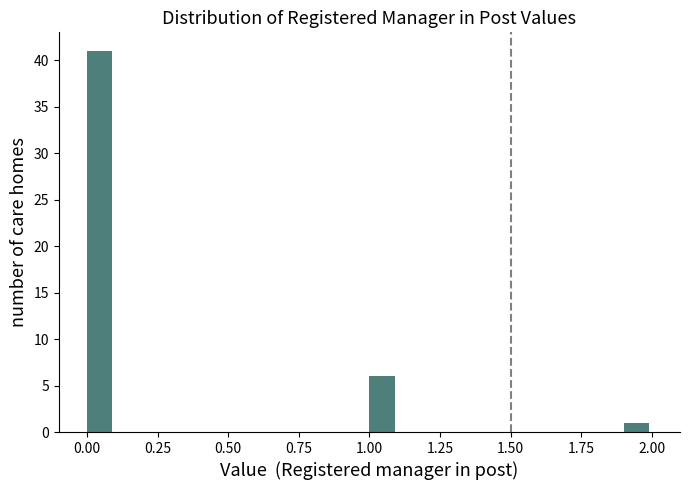

Around what value on the x-axis is the tallest bar? Give the approximate position of its centre, as read against the axis.

0.05